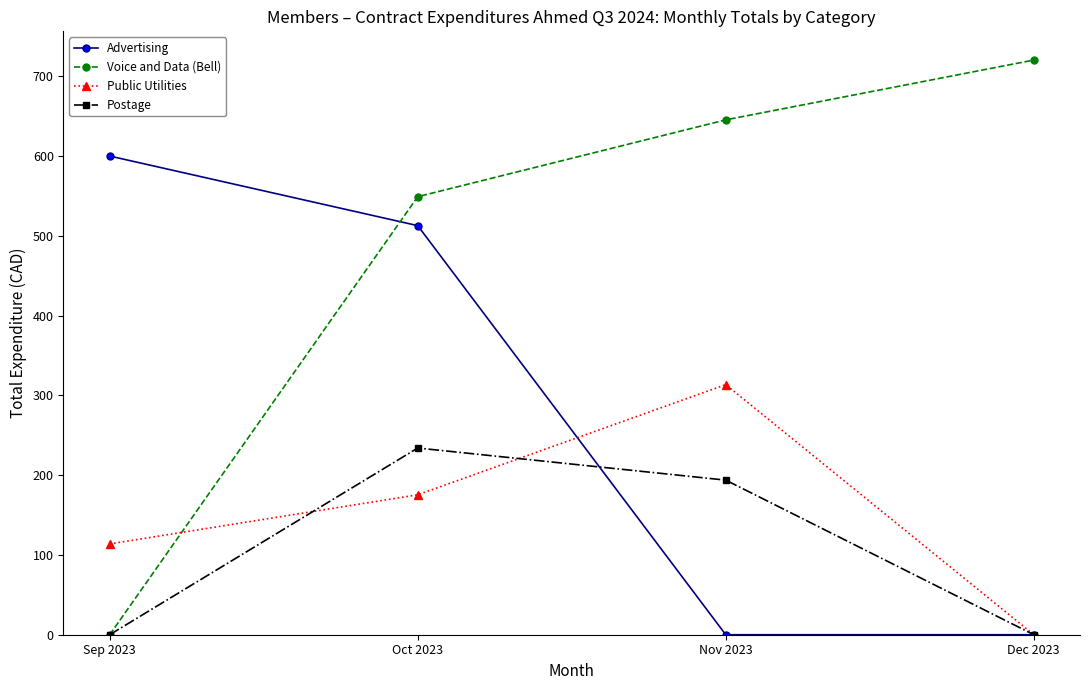

Is it true that Voice and Data (Bell) equals 237.8 at Sep 2023?

False